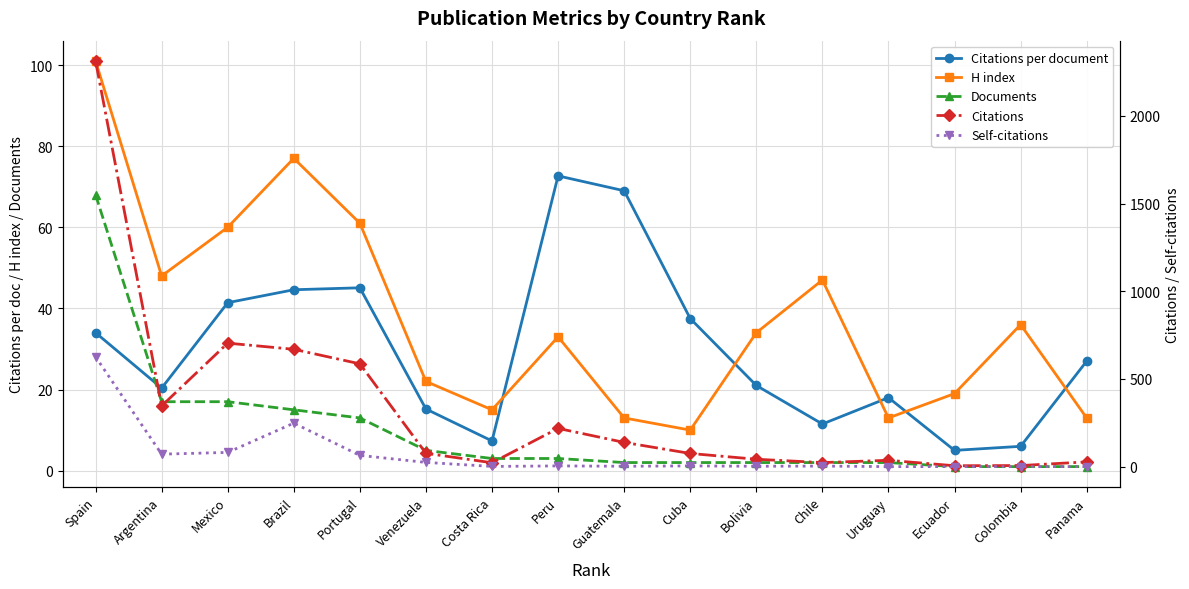

What is the sum of the H index values at Cuba and Mexico?

70.0